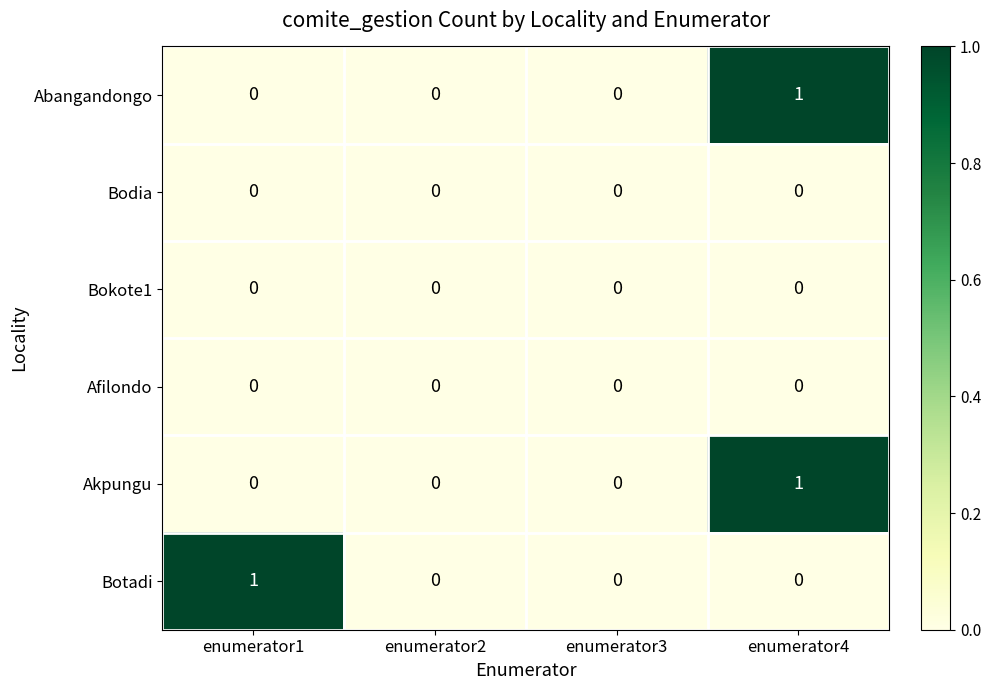

Which series changed the most between enumerator1 and enumerator2?

Botadi